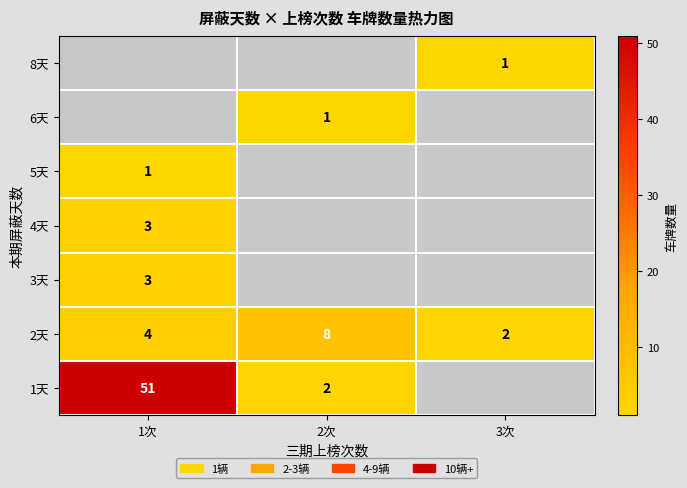

The value of 1天 at 1次 is 90. True or false?

False